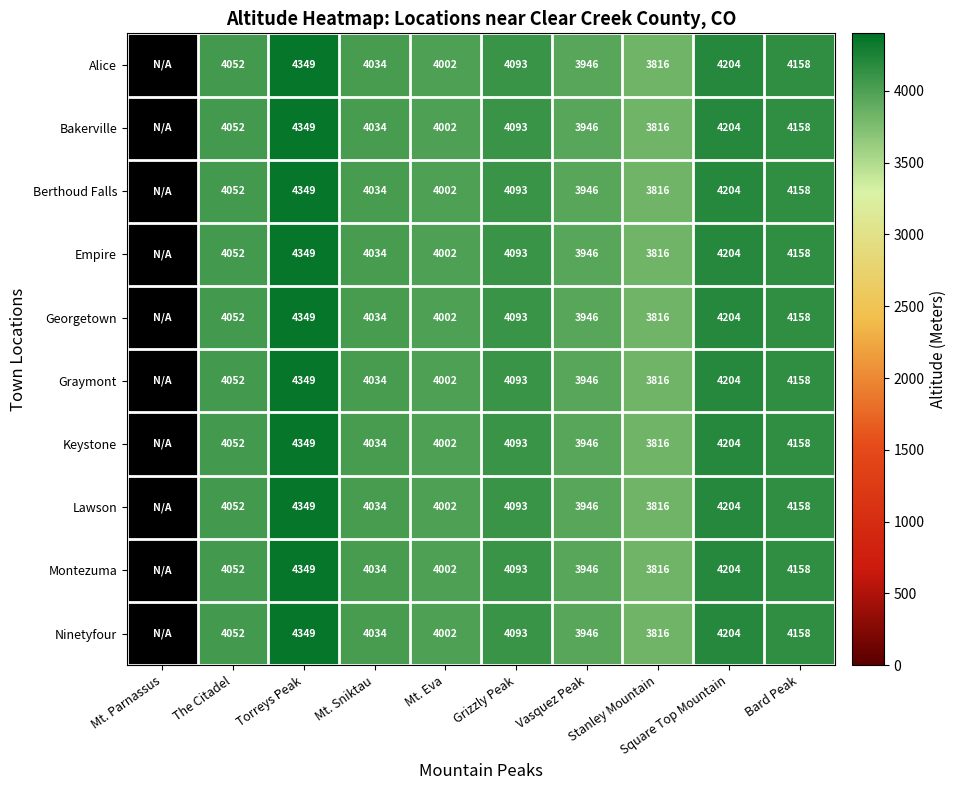

How many series are shown in this chart?

10